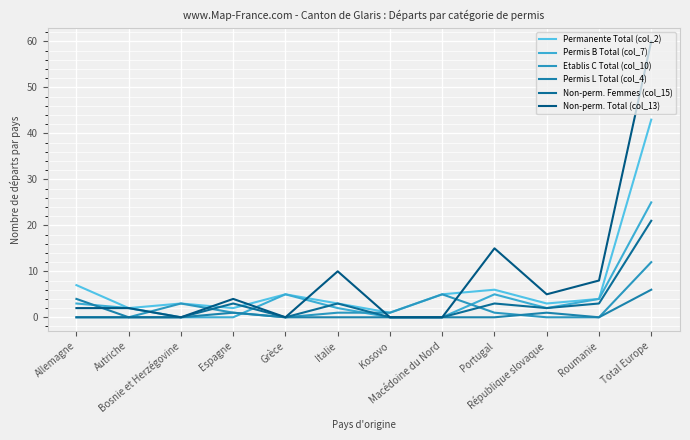

Rank the series by their maximum value, from lowest to highest.

Permis L Total (col_4), Etablis C Total (col_10), Non-perm. Femmes (col_15), Permis B Total (col_7), Permanente Total (col_2), Non-perm. Total (col_13)